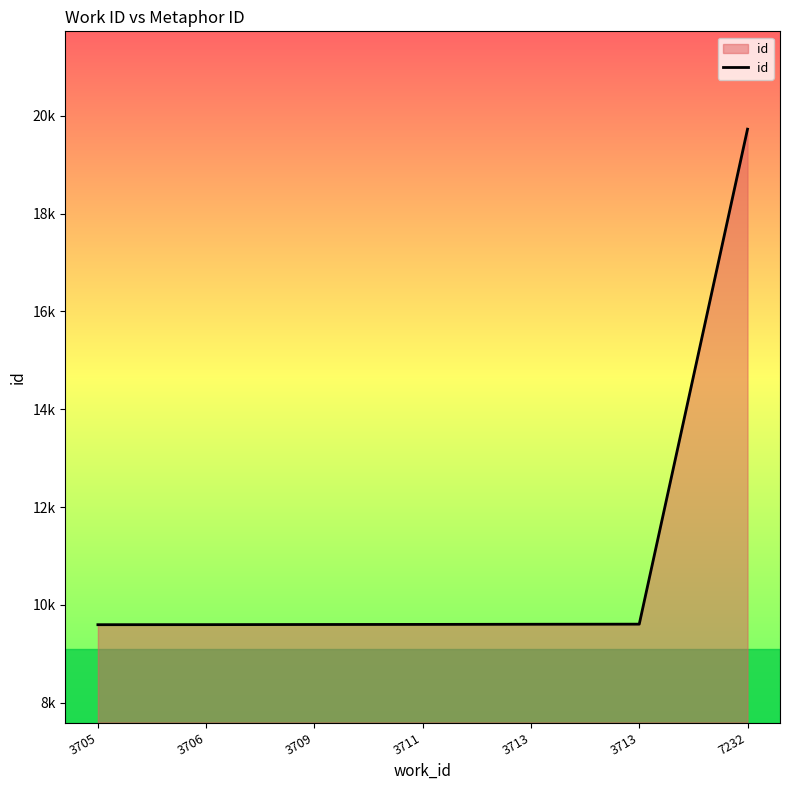

Does the chart display data point markers on the line(s)?

No